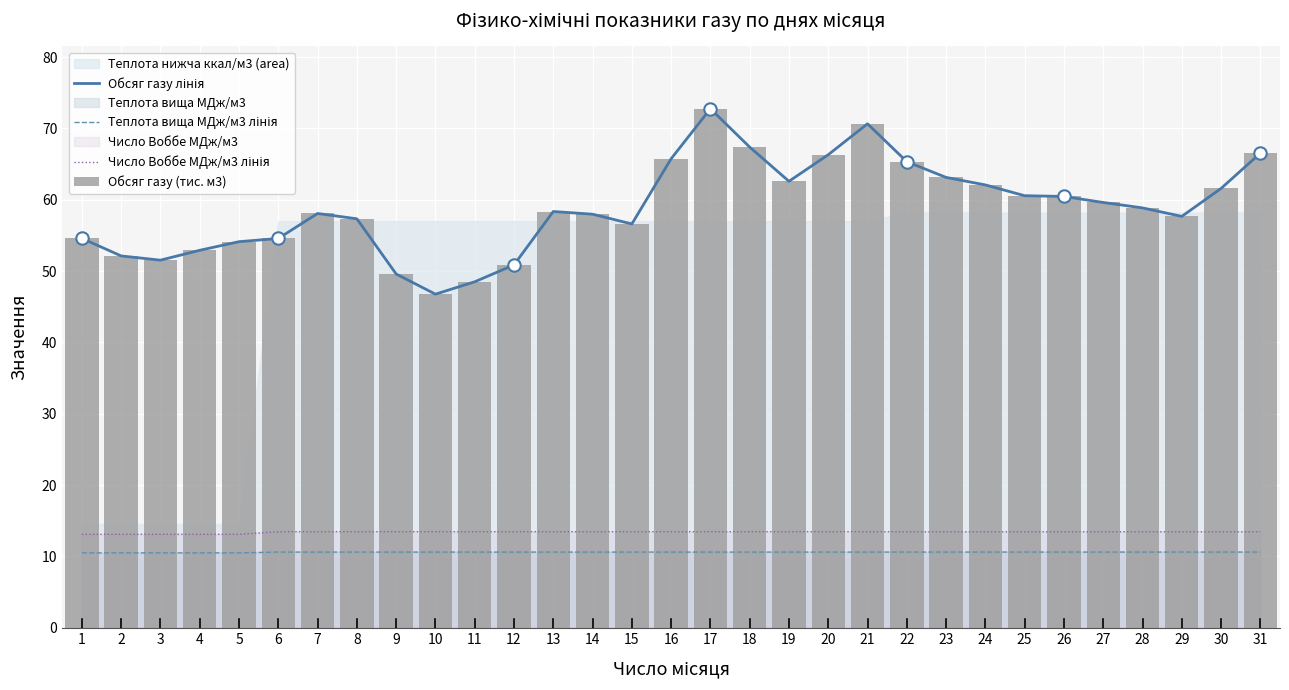

Is the value of Обсяг газу (тис. м3) at 10 greater than the value of Теплота вища МДж/м3 лінія at 17?

Yes